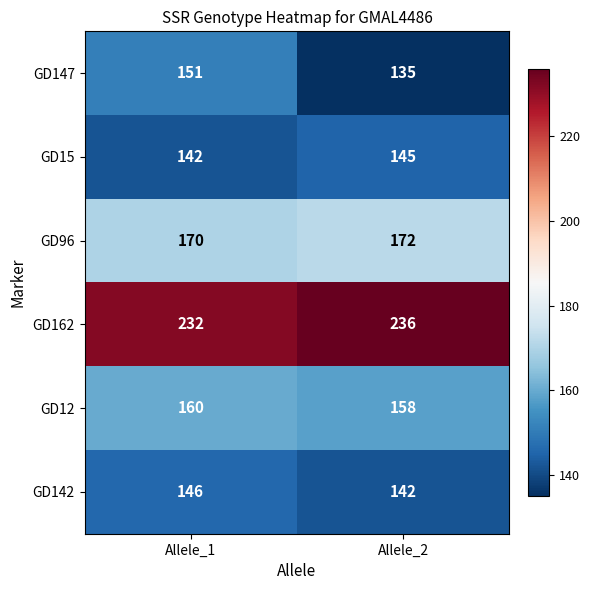

At which category is the sum across all series the highest?

Allele_1